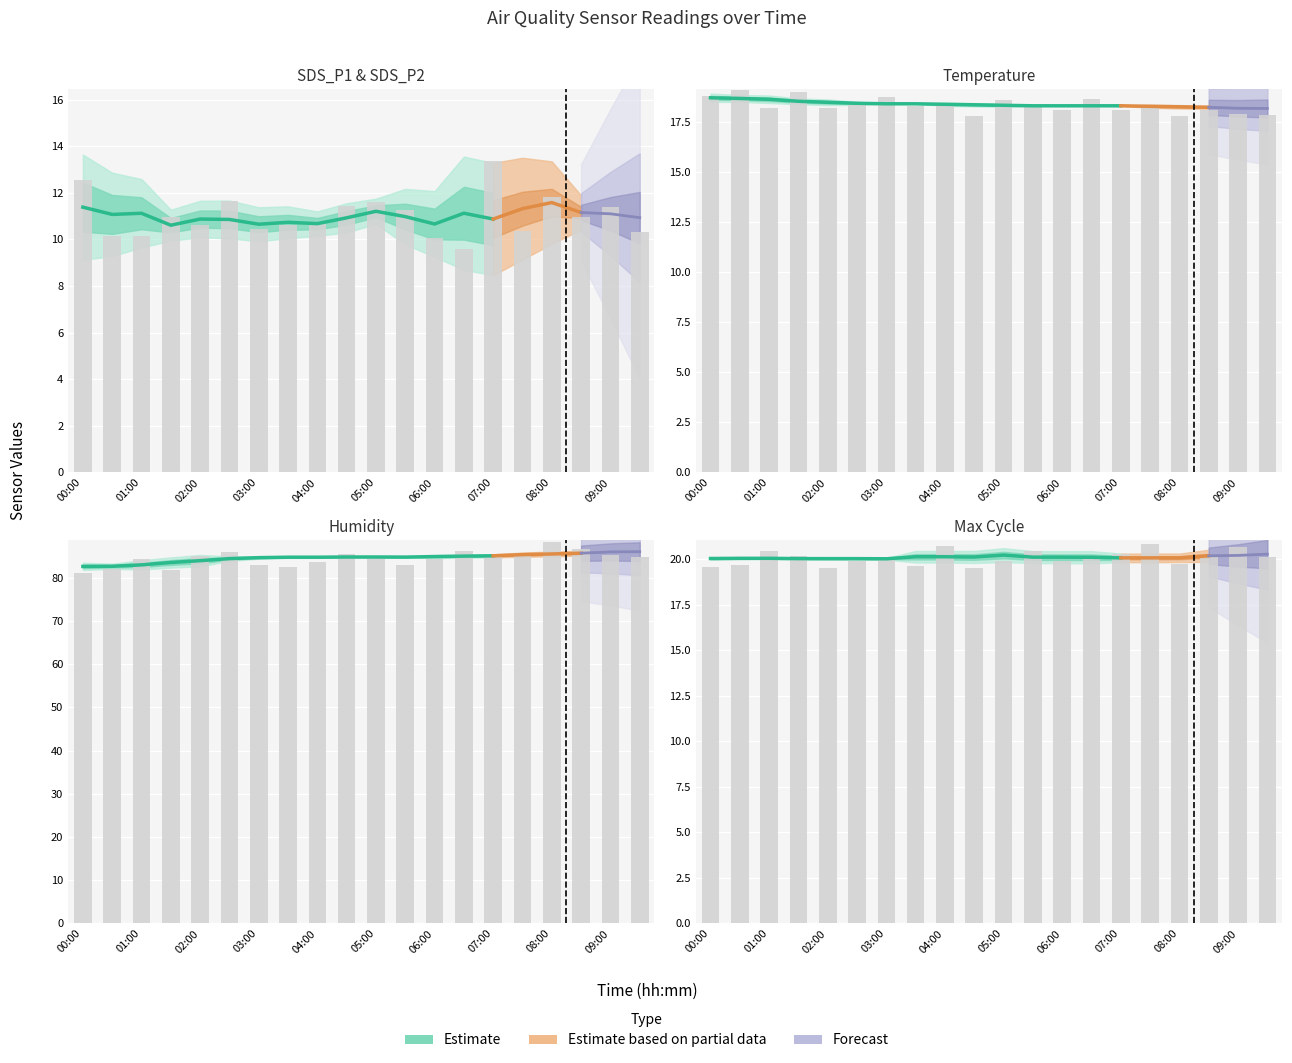

Does the chart contain any negative values?

No